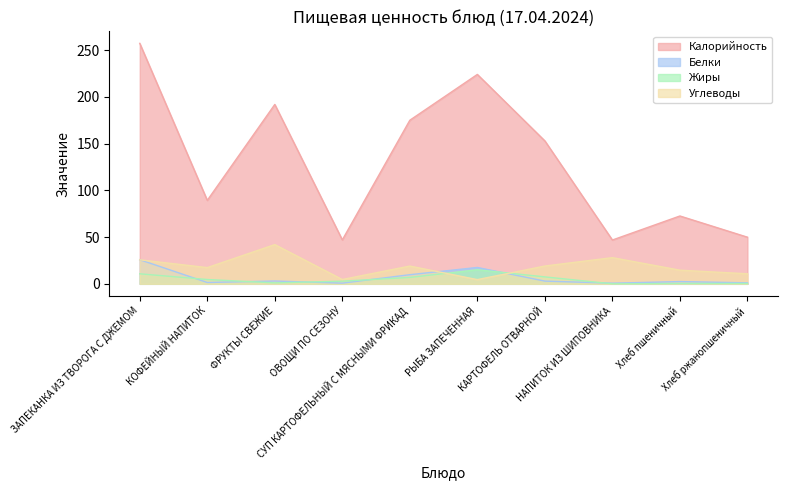

List the labels in order of Калорийность value, smallest first.

НАПИТОК ИЗ ШИПОВНИКА, ОВОЩИ ПО СЕЗОНУ, Хлеб ржанопшеничный, Хлеб пшеничный, КОФЕЙНЫЙ НАПИТОК, КАРТОФЕЛЬ ОТВАРНОЙ, СУП КАРТОФЕЛЬНЫЙ С МЯСНЫМИ ФРИКАД, ФРУКТЫ СВЕЖИЕ, РЫБА ЗАПЕЧЕННАЯ, ЗАПЕКАНКА ИЗ ТВОРОГА С ДЖЕМОМ